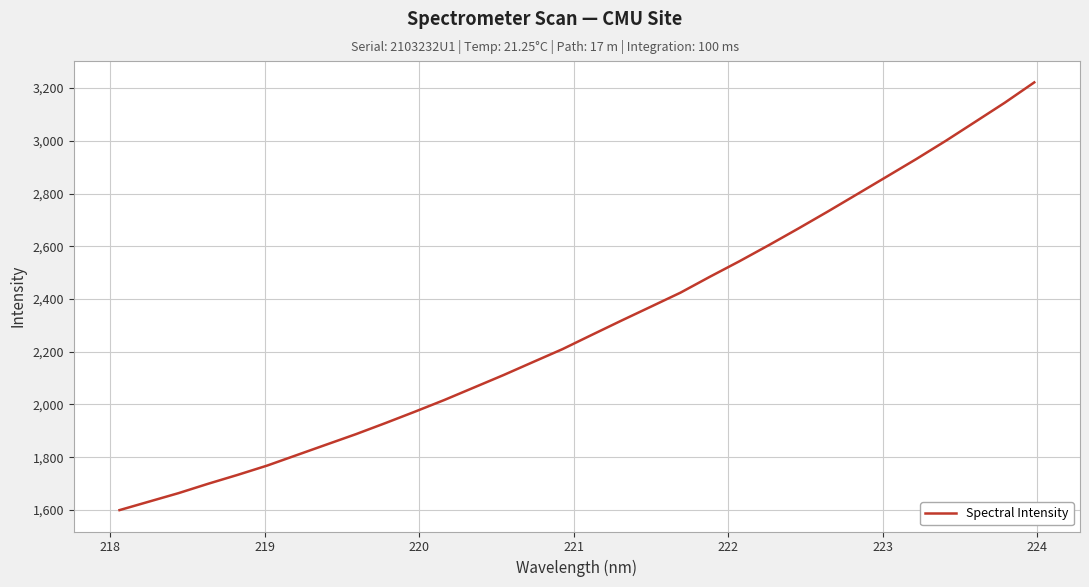

How many values are below 2264?

16